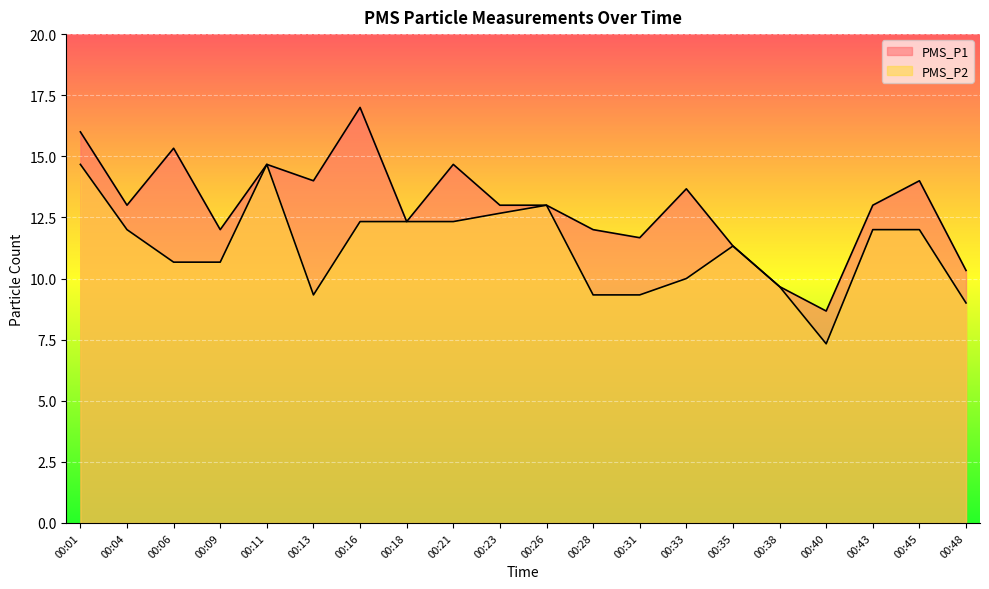

How many values in the PMS_P1 series are below 13?

8